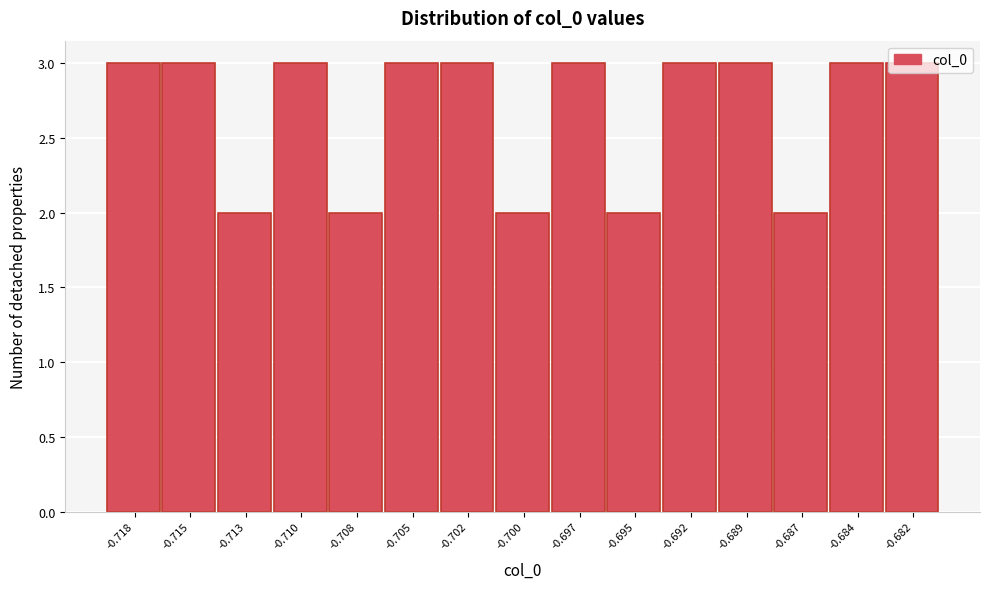

What is the value of the 8th bar from the left?

2